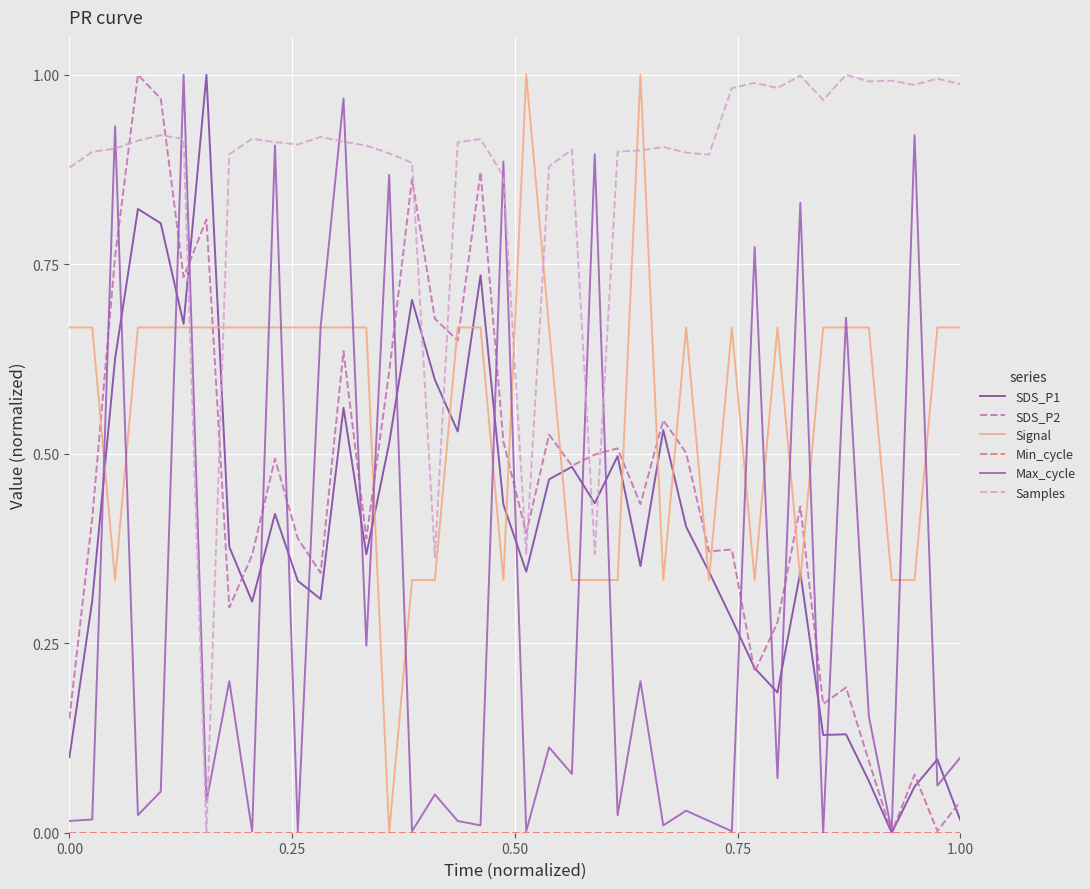

How many times do SDS_P2 and Samples cross each other?

10